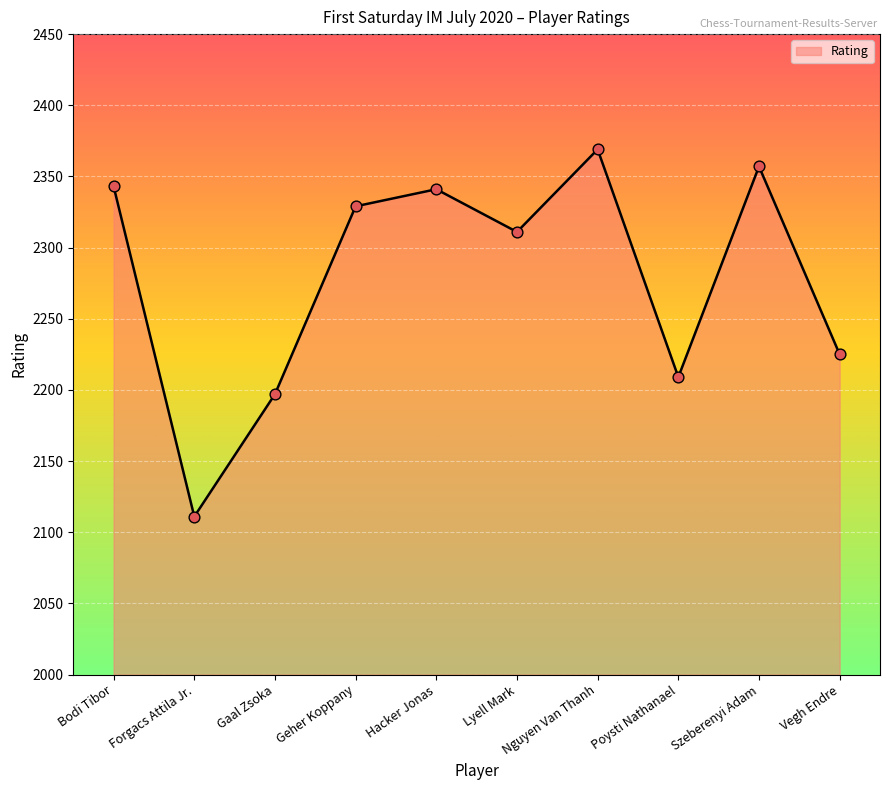

What is the ratio of the value at Nguyen Van Thanh to the value at Bodi Tibor?

1.0